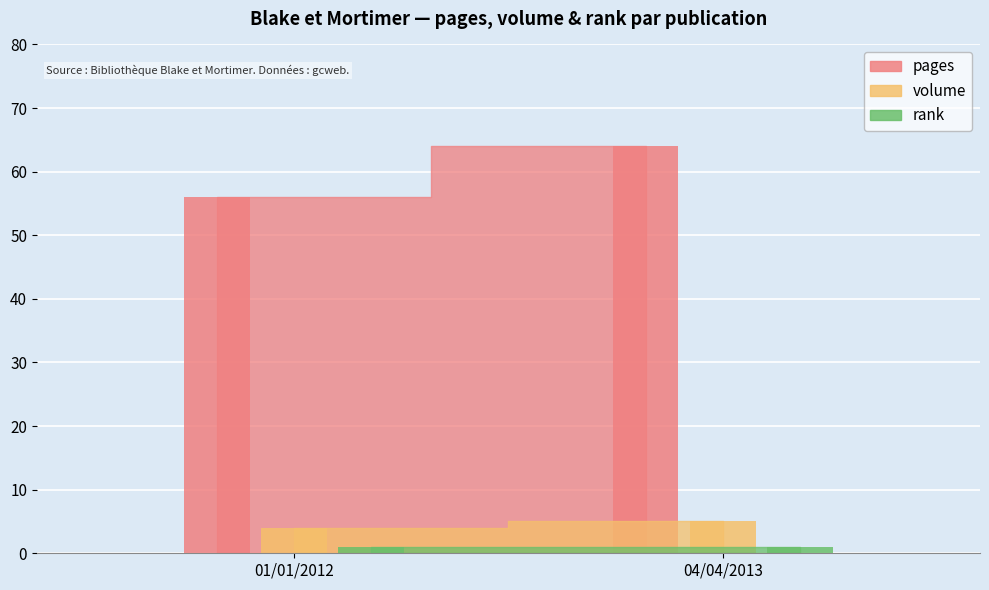

Reading left to right, list all the values displayed in this chart.

pages: 56	64
volume: 4	5
rank: 1	1